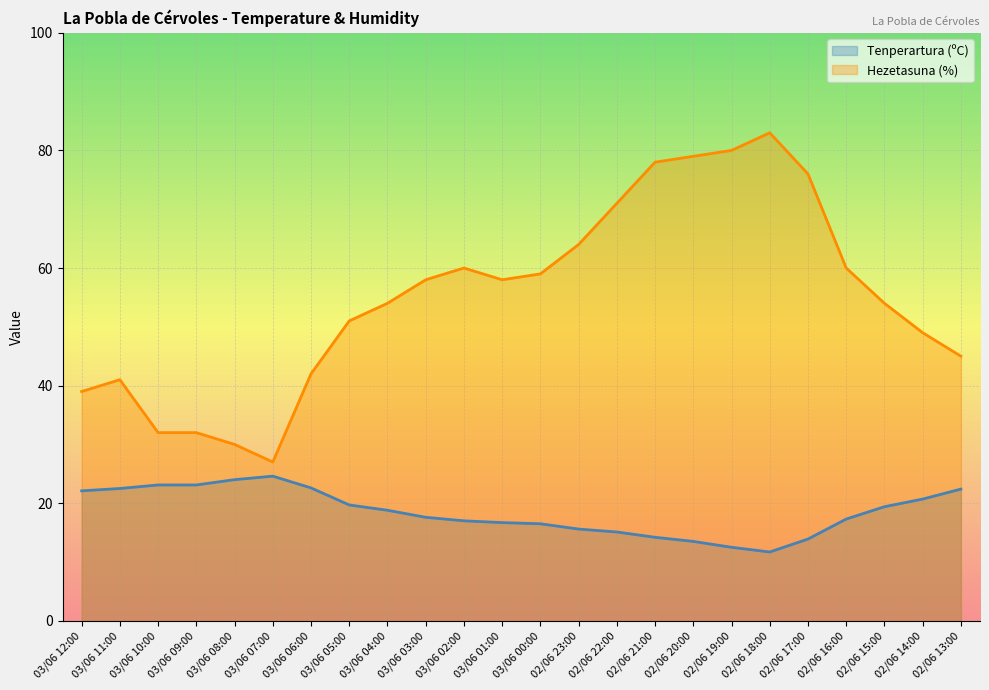

Which series changed the most between 02/06 15:00 and 02/06 20:00?

Hezetasuna (%)